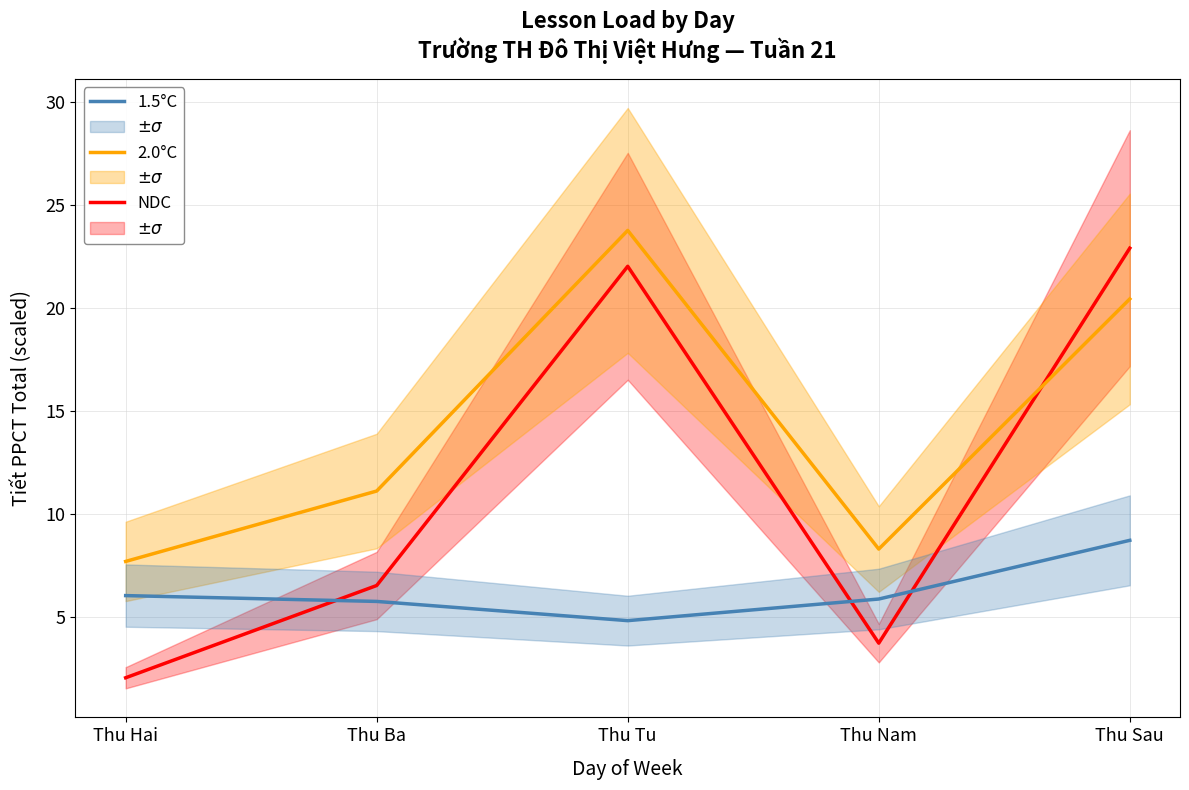

Between Thu Ba and Thu Hai, which is larger?

Thu Ba